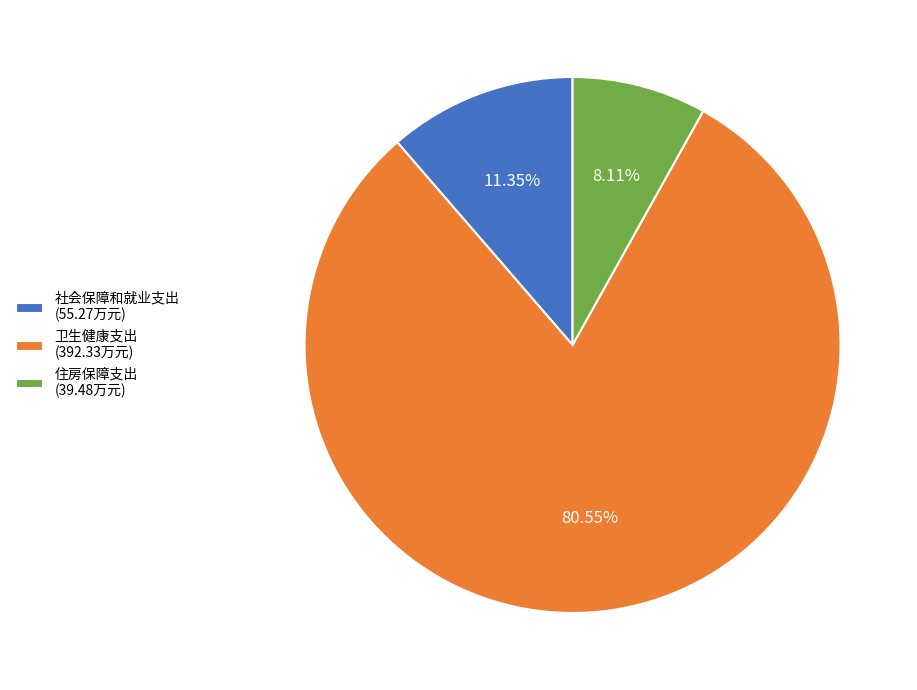

To the nearest percent, what is the difference between the 社会保障和就业支出 and 卫生健康支出 slice percentages?

69%